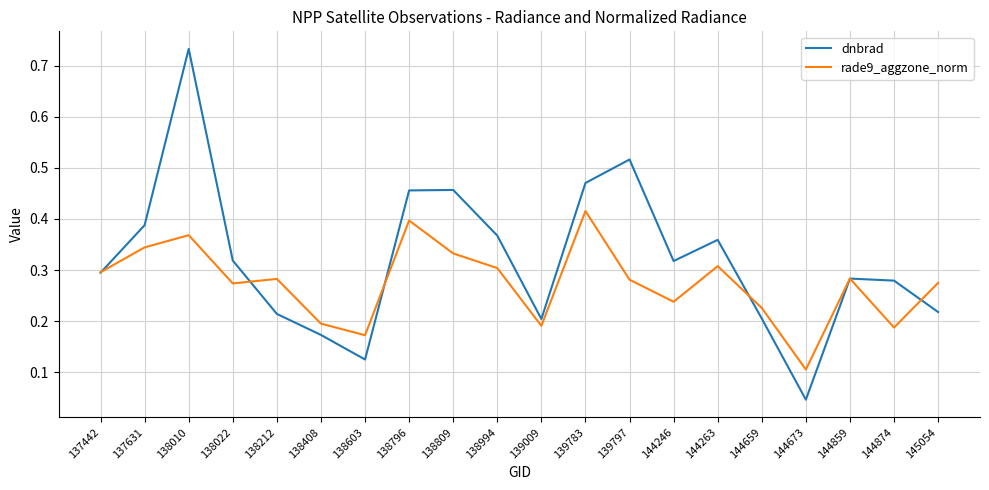

True or false: rade9_aggzone_norm has more than 2 points higher than both neighbors.

True